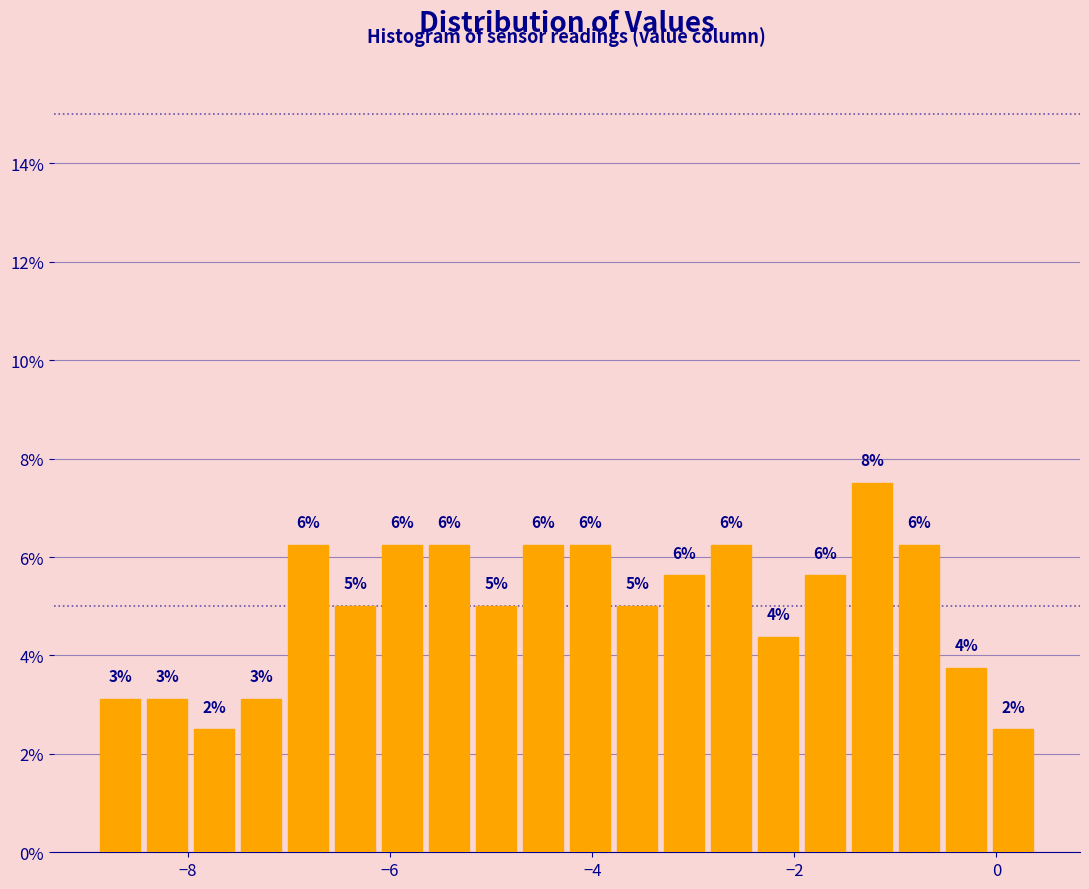

Around what value on the x-axis is the tallest bar? Give the approximate position of its centre, as read against the axis.

-1.2